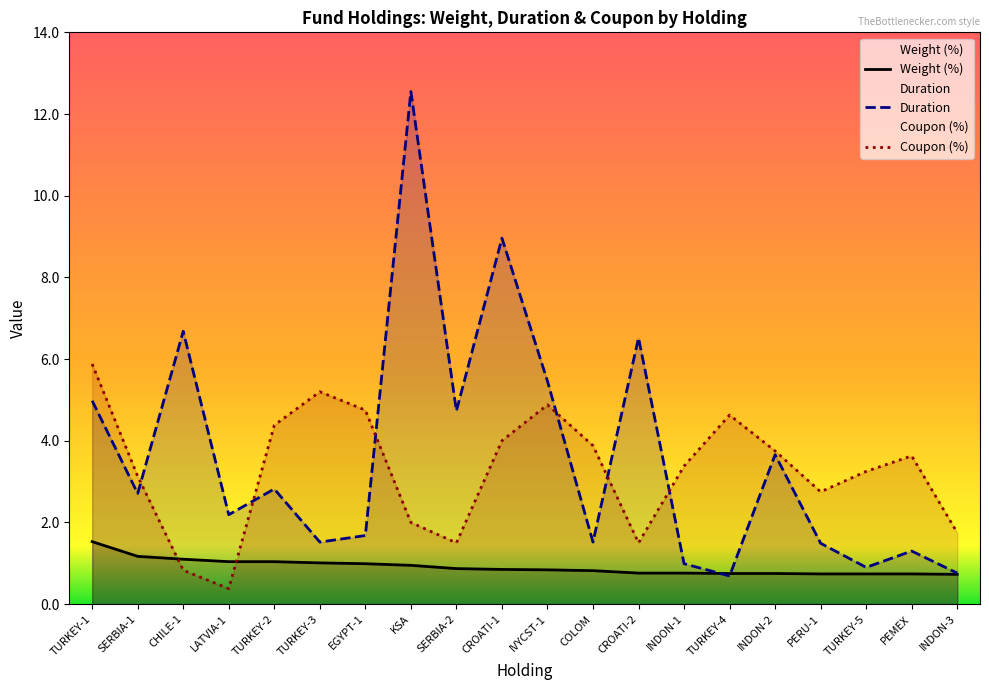

Which series ends up on top after the final intersection of Weight (%) and Coupon (%)?

Coupon (%)